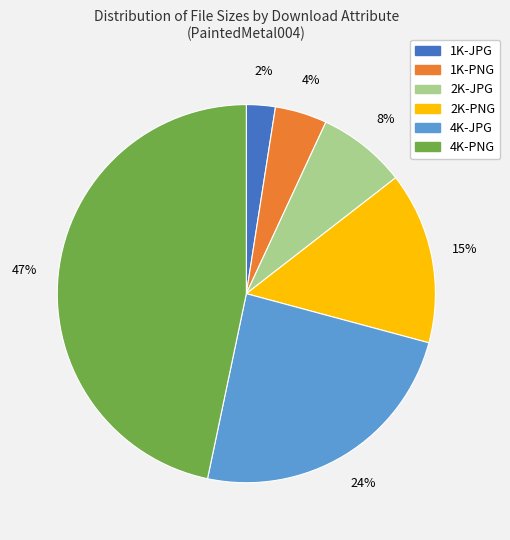

Approximately how many times larger is the value at 1K-PNG compared to 4K-JPG?

0.2